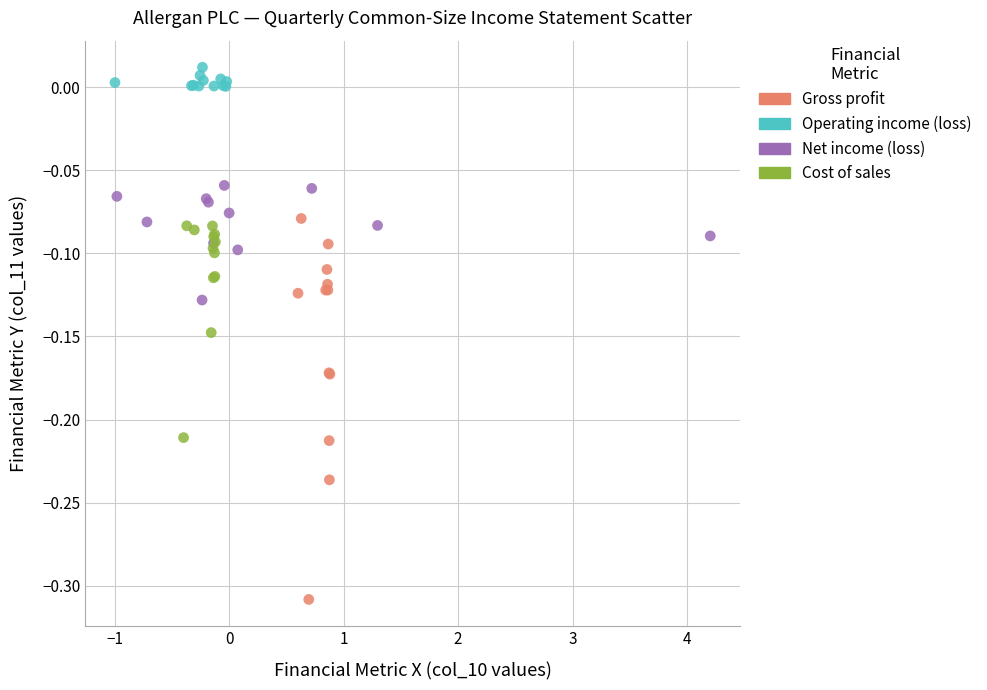

Which series contains the lowest Y value?

Gross profit